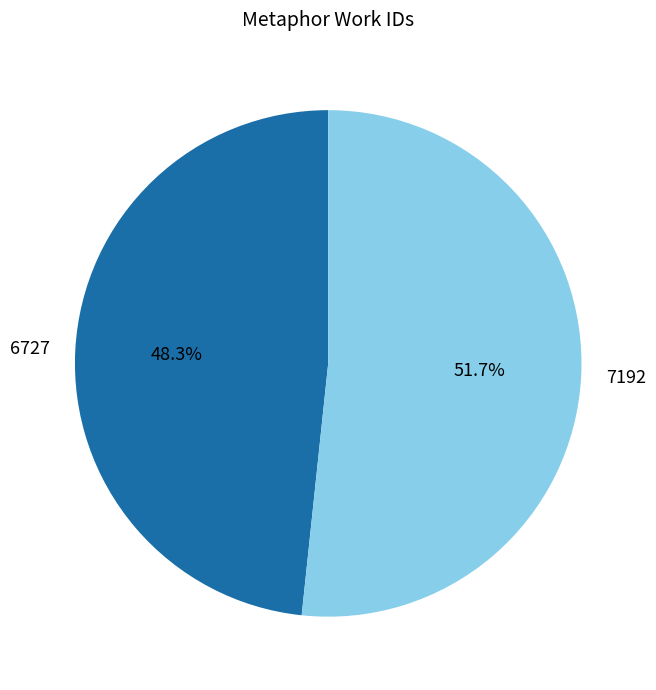

Count the number of slices in the pie.

2